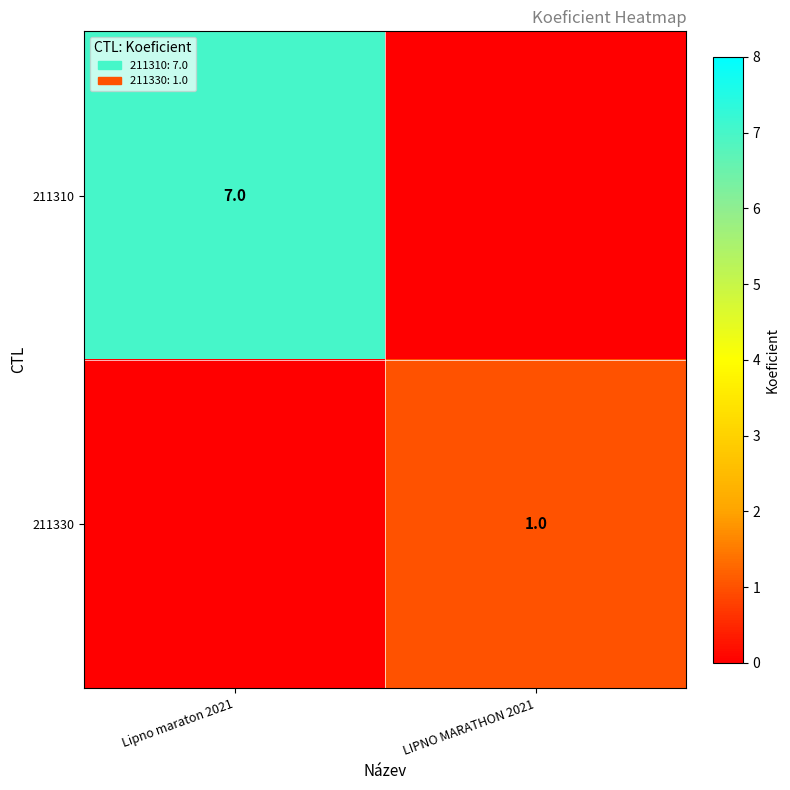

The value of 211330 at LIPNO MARATHON 2021 is 0. True or false?

False